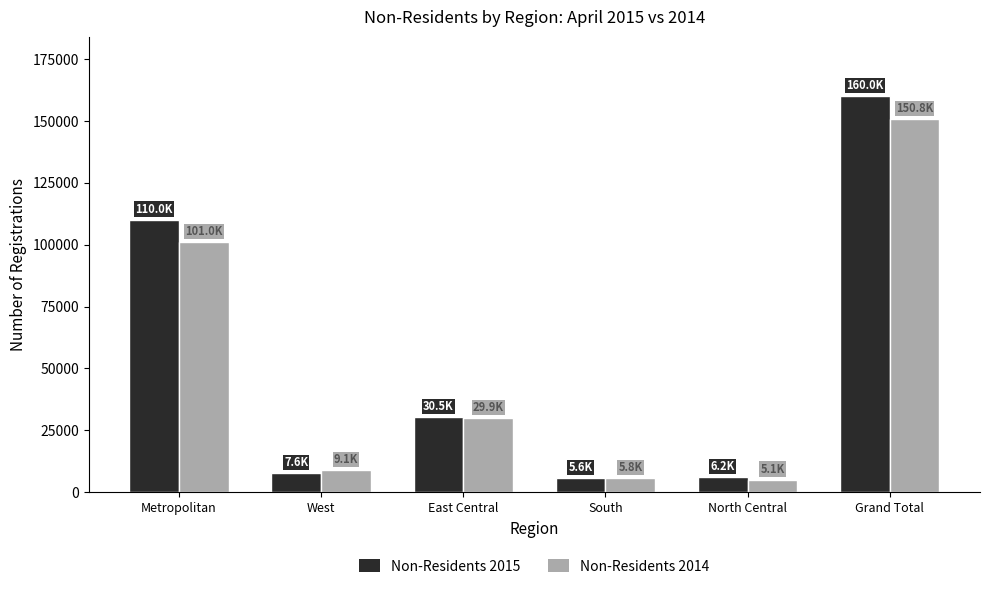

What is the maximum value shown in the chart?

159988